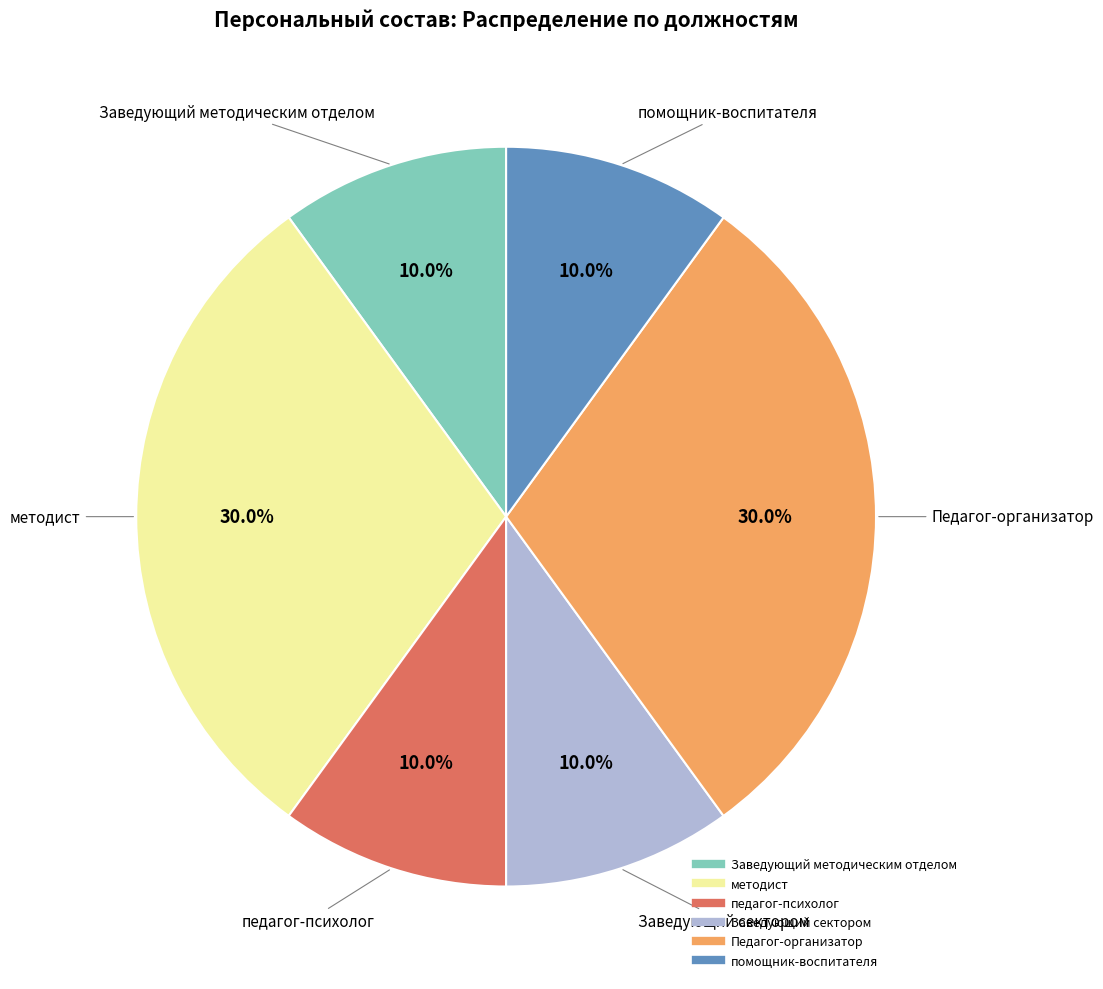

To the nearest percent, what portion does помощник-воспитателя represent?

10%